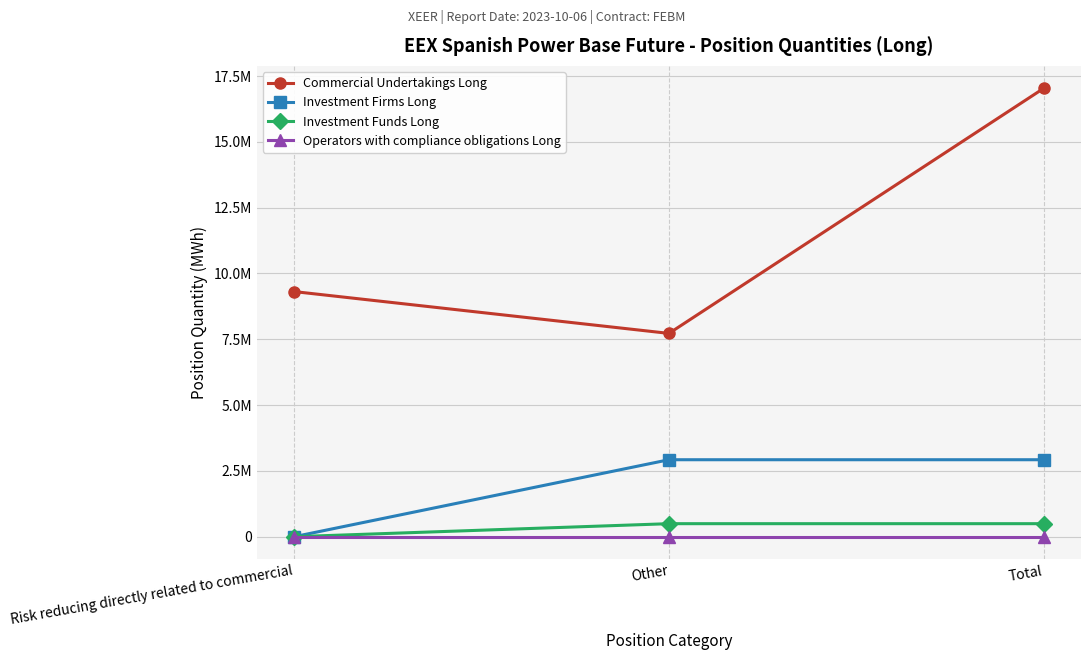

Which category has the lowest value in the Investment Funds Long series?

Risk reducing directly related to commercial